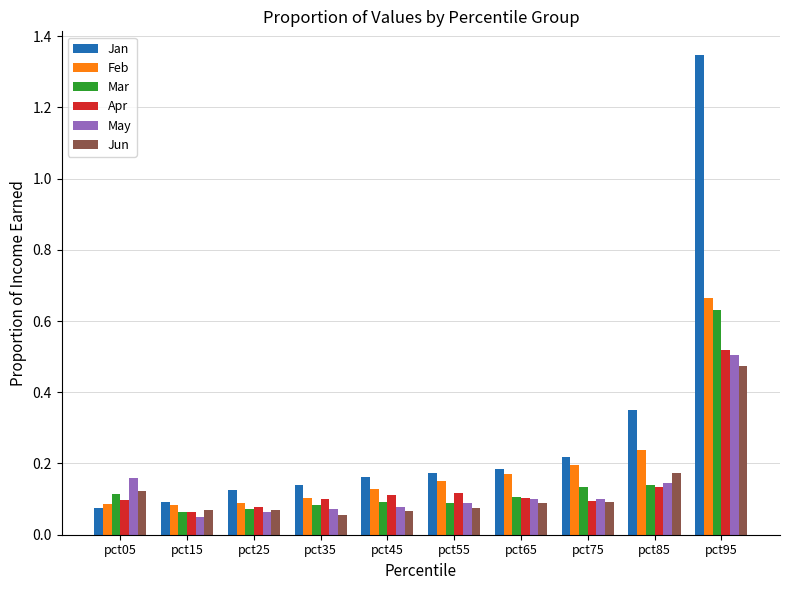

Count the Feb values in the range 0 to 1.

10